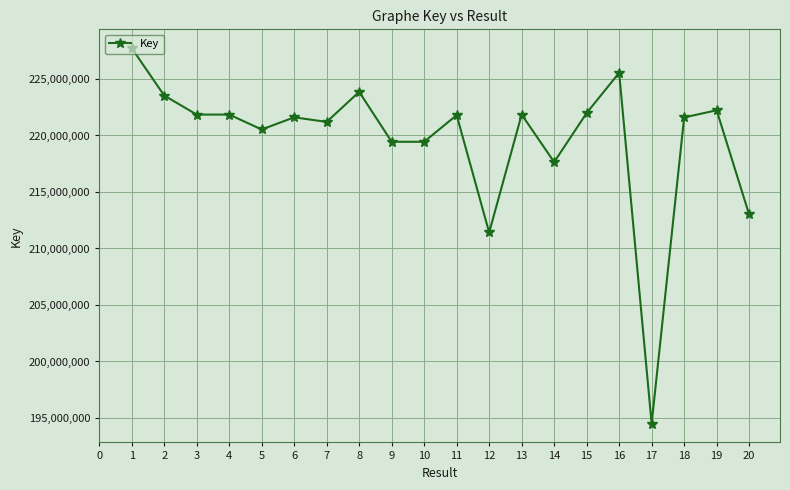

True or false: there are more than 1 points higher than both neighbors.

True